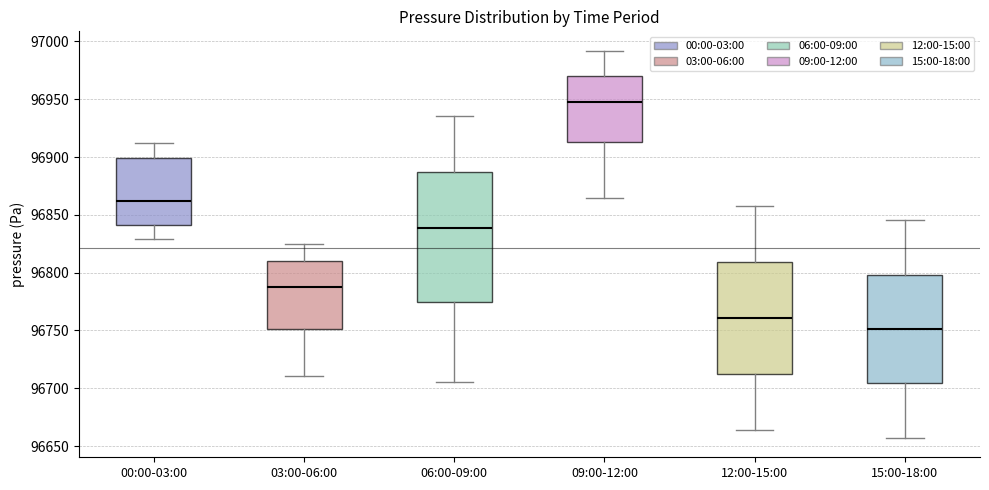

Reading left to right, read every box against the y-axis: the position of its median line, the range the box covers, and the ends of its whiskers. The values are not printed on the chart, so give them approximately, as read against the axis.

00:00-03:00: median 96860, box 96840 to 96900, whiskers 96830 to 96910
03:00-06:00: median 96790, box 96750 to 96810, whiskers 96710 to 96825
06:00-09:00: median 96840, box 96775 to 96885, whiskers 96705 to 96935
09:00-12:00: median 96950, box 96915 to 96970, whiskers 96865 to 96990
12:00-15:00: median 96760, box 96710 to 96810, whiskers 96665 to 96860
15:00-18:00: median 96750, box 96705 to 96800, whiskers 96655 to 96845